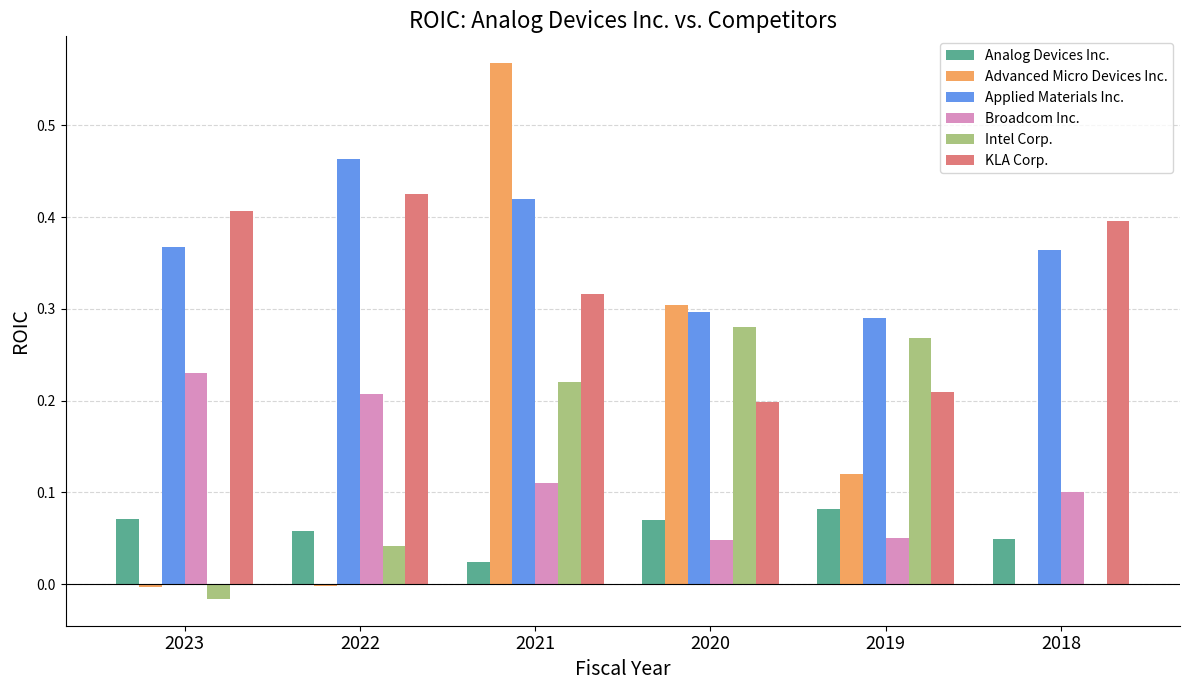

The value of Broadcom Inc. at 2019 is 0.1. True or false?

True